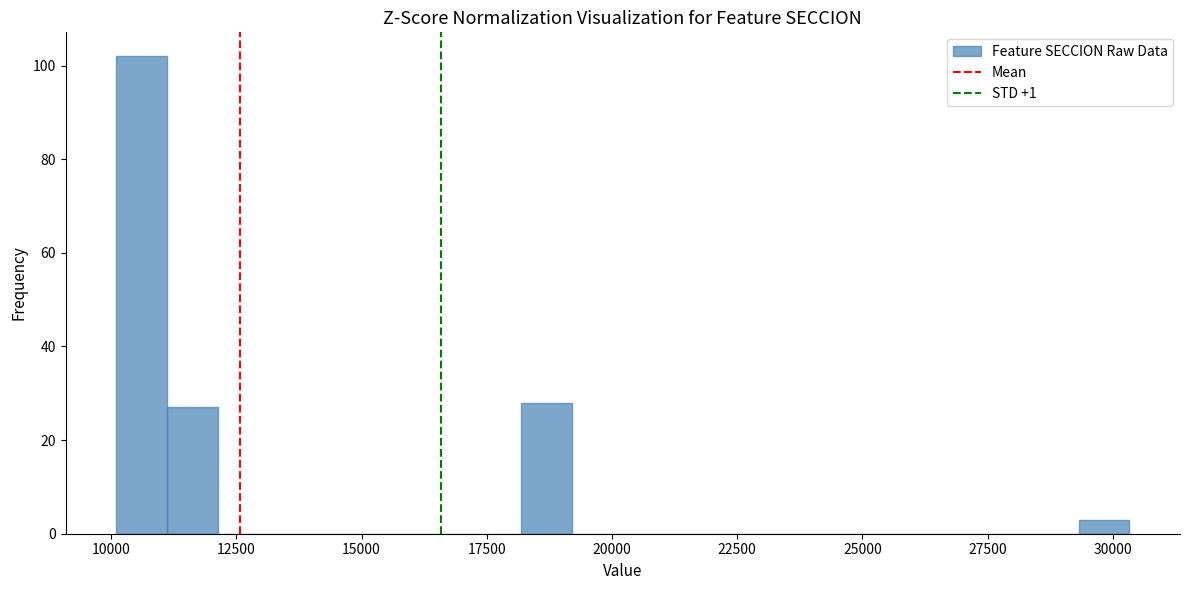

Around what value on the x-axis is the tallest bar? Give the approximate position of its centre, as read against the axis.

10500